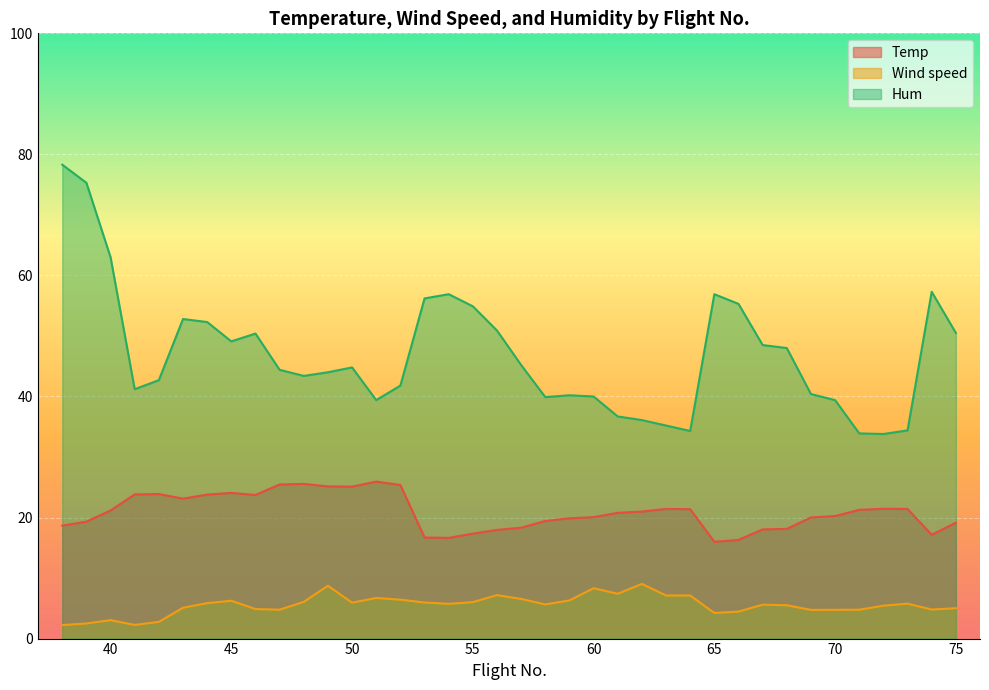

Reading right to left, list all the values displayed in this chart.

Temp: 75=19.1	74=17.1	73=21.4	72=21.4	71=21.3	70=20.2	69=20.0	68=18.1	67=18.0	66=16.3	65=16.0	64=21.4	63=21.4	62=21.0	61=20.8	60=20.1	59=19.9	58=19.4	57=18.3	56=18.0	55=17.3	54=16.6	53=16.7	52=25.4	51=25.9	50=25.1	49=25.1	48=25.6	47=25.5	46=23.7	45=24.1	44=23.8	43=23.1	42=23.9	41=23.8	40=21.2	39=19.3	38=18.7
Wind speed: 75=5.0	74=4.8	73=5.8	72=5.4	71=4.8	70=4.8	69=4.7	68=5.5	67=5.6	66=4.5	65=4.2	64=7.1	63=7.1	62=9.0	61=7.4	60=8.3	59=6.3	58=5.7	57=6.5	56=7.2	55=6.0	54=5.7	53=6.0	52=6.4	51=6.7	50=5.9	49=8.7	48=6.1	47=4.8	46=4.9	45=6.2	44=5.9	43=5.1	42=2.8	41=2.3	40=3.0	39=2.5	38=2.2
Hum: 75=50.5	74=57.3	73=34.4	72=33.8	71=33.9	70=39.4	69=40.4	68=48.0	67=48.5	66=55.3	65=56.9	64=34.3	63=35.2	62=36.1	61=36.7	60=40.0	59=40.2	58=39.9	57=45.2	56=50.9	55=54.9	54=56.9	53=56.2	52=41.8	51=39.4	50=44.8	49=44.0	48=43.4	47=44.4	46=50.4	45=49.1	44=52.3	43=52.8	42=42.7	41=41.2	40=63.0	39=75.3	38=78.3